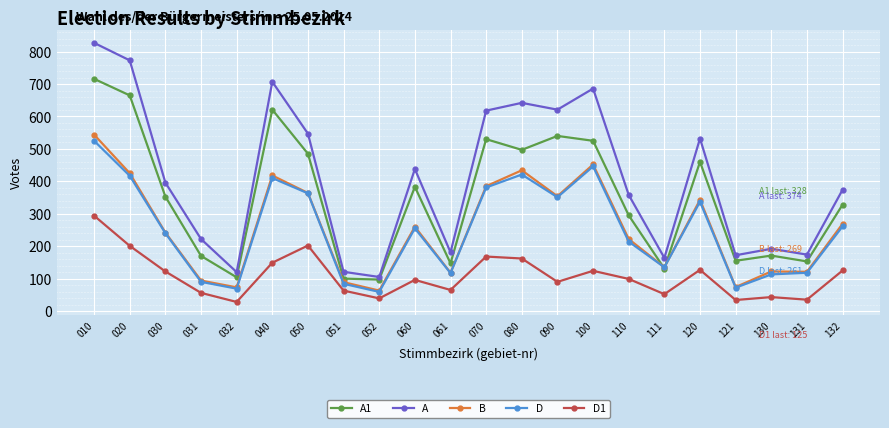

What is the sum of the A values at 060 and 061?

619